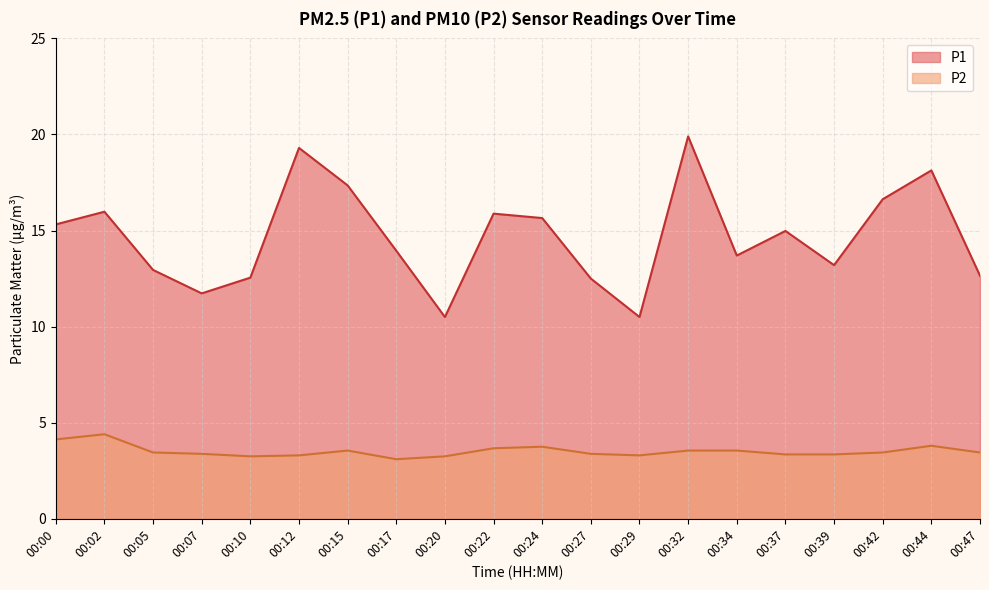

At how many categories does at least one series exceed 18?

3